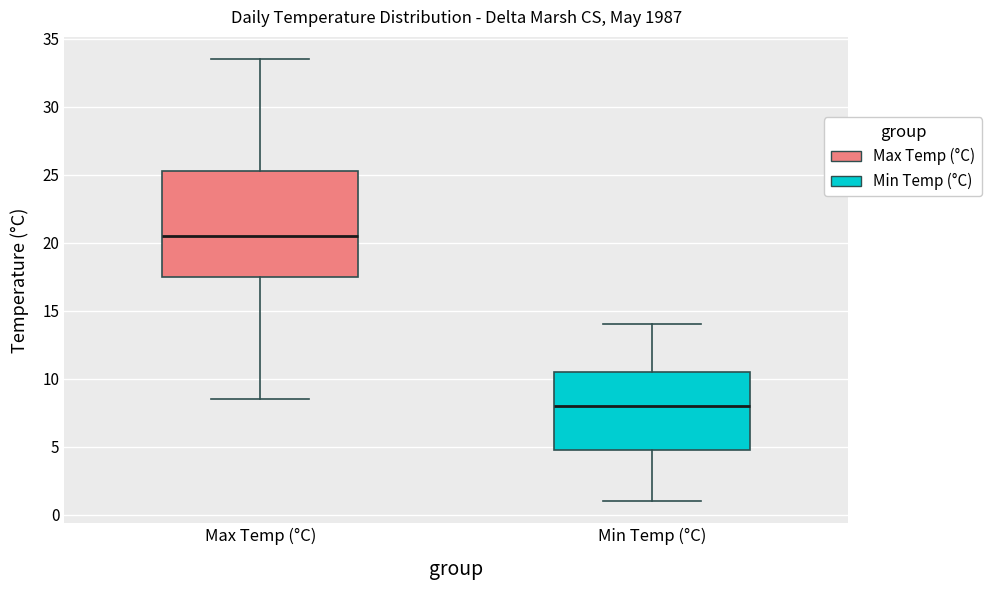

Reading left to right, transcribe this box plot: for each box, give where its median line is, the range the box spans, and where its two whiskers end, as read against the y-axis. The values are not printed on the chart, so give them approximately, as read against the axis.

Max Temp (°C): median 20.5, box 17.5 to 25.5, whiskers 8.5 to 33.5
Min Temp (°C): median 8.0, box 5.0 to 10.5, whiskers 1.0 to 14.0